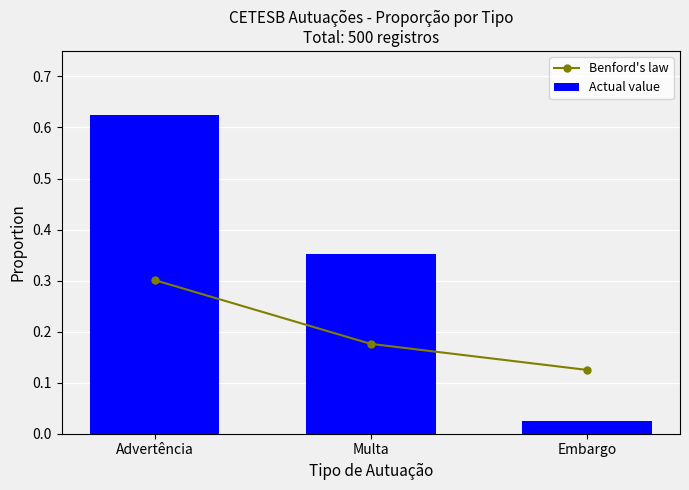

Reading left to right, transcribe all the data shown in this chart.

Benford's law: 0.3	0.2	0.1
Actual value: 0.6	0.4	0.0